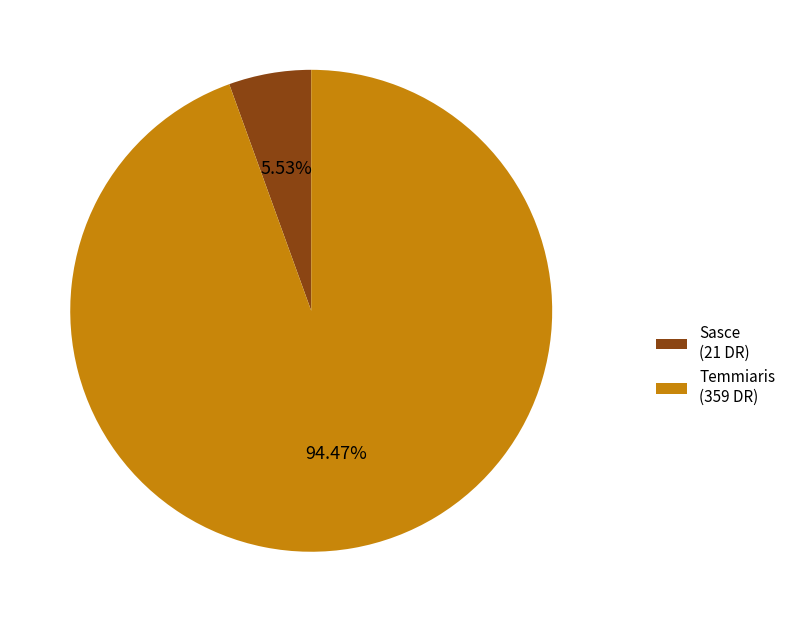

What is the largest slice in the pie chart?

Temmiaris